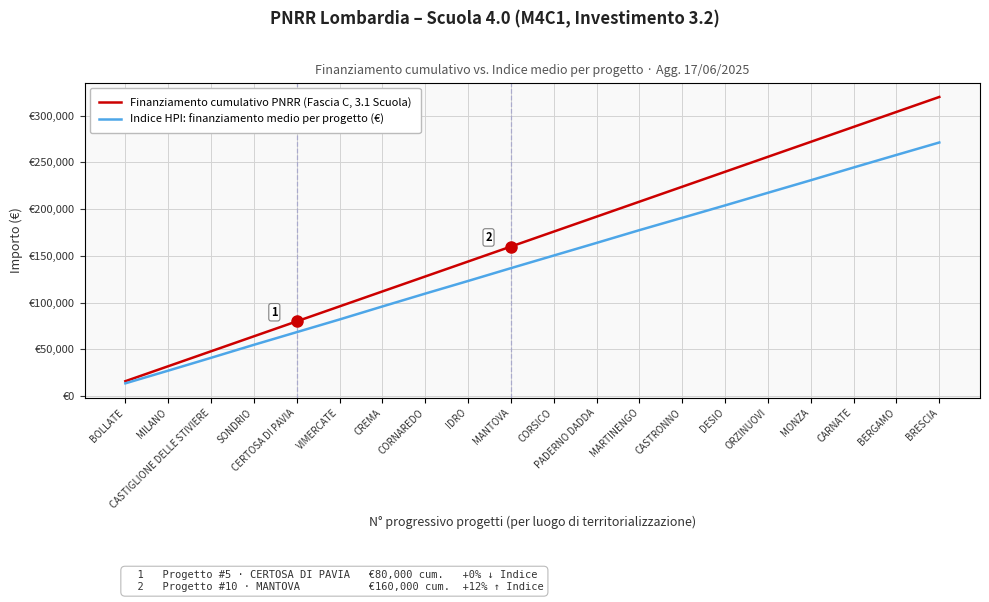

Rank the categories by Indice HPI: finanziamento medio per progetto (€) value from lowest to highest.

BOLLATE, MILANO, CASTIGLIONE DELLE STIVIERE, SONDRIO, CERTOSA DI PAVIA, VIMERCATE, CREMA, CORNAREDO, IDRO, MANTOVA, CORSICO, PADERNO DADDA, MARTINENGO, CASTRONNO, DESIO, ORZINUOVI, MONZA, CARNATE, BERGAMO, BRESCIA